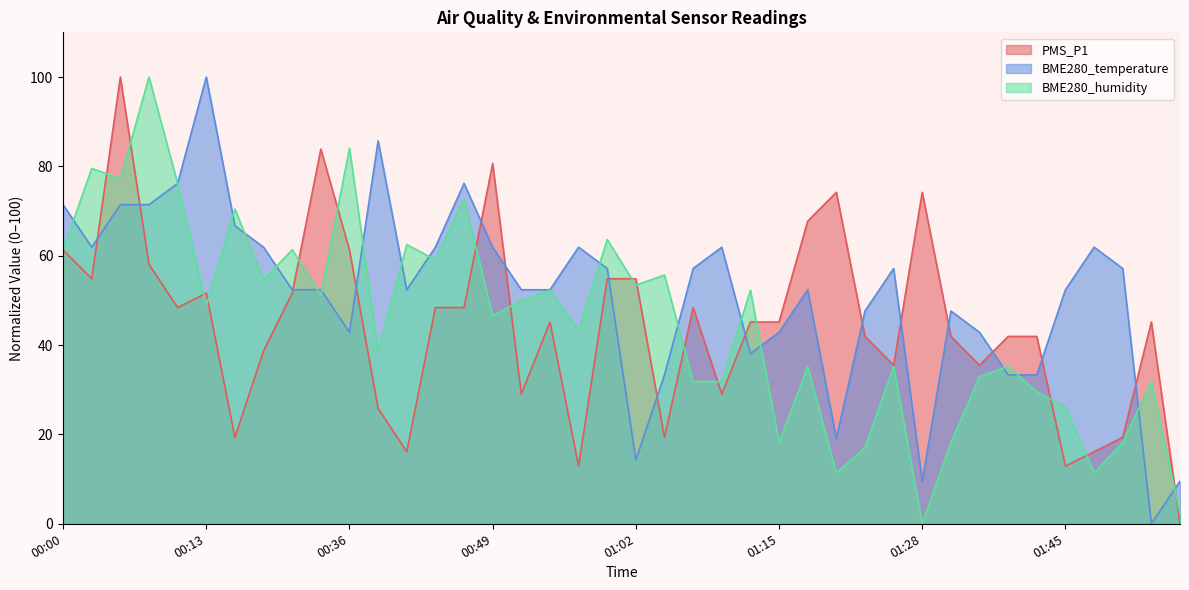

Does the chart display data point markers on the line(s)?

No